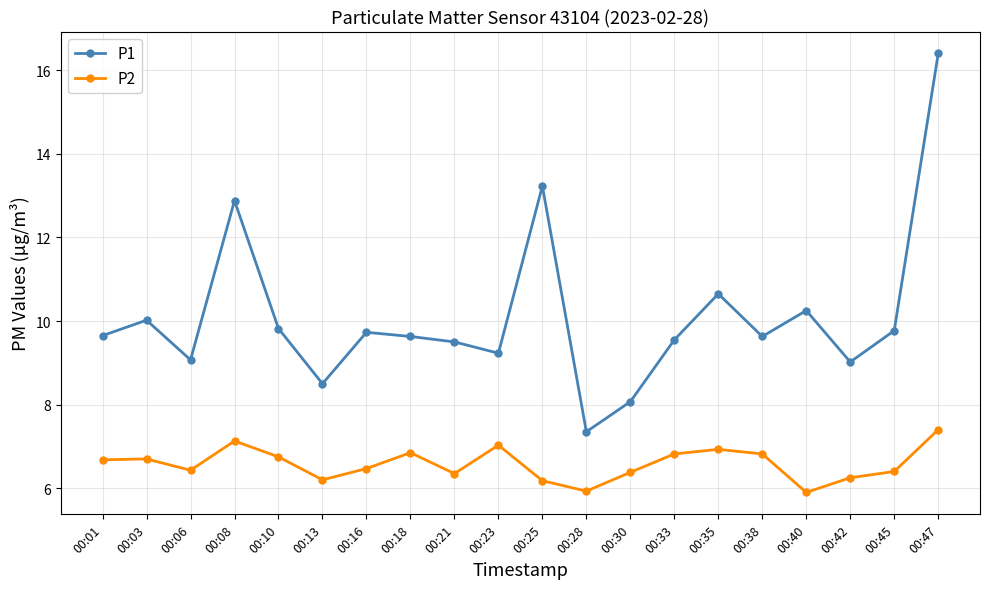

What is the average value of the P1 series?

10.1